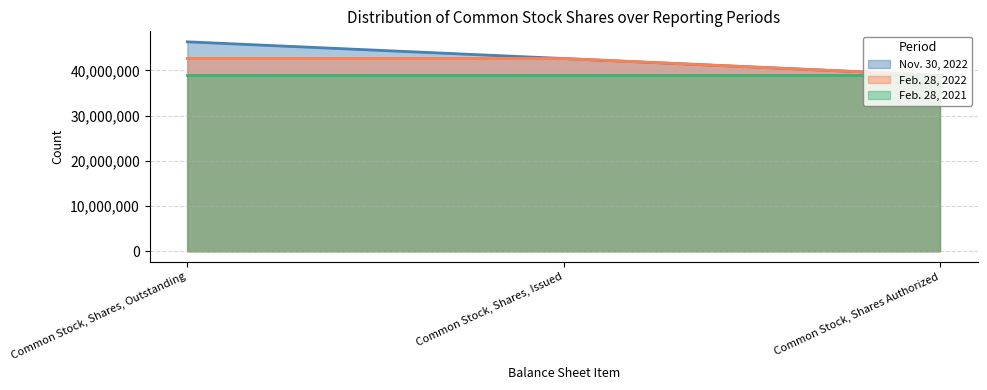

What is the smallest value displayed?

38903494